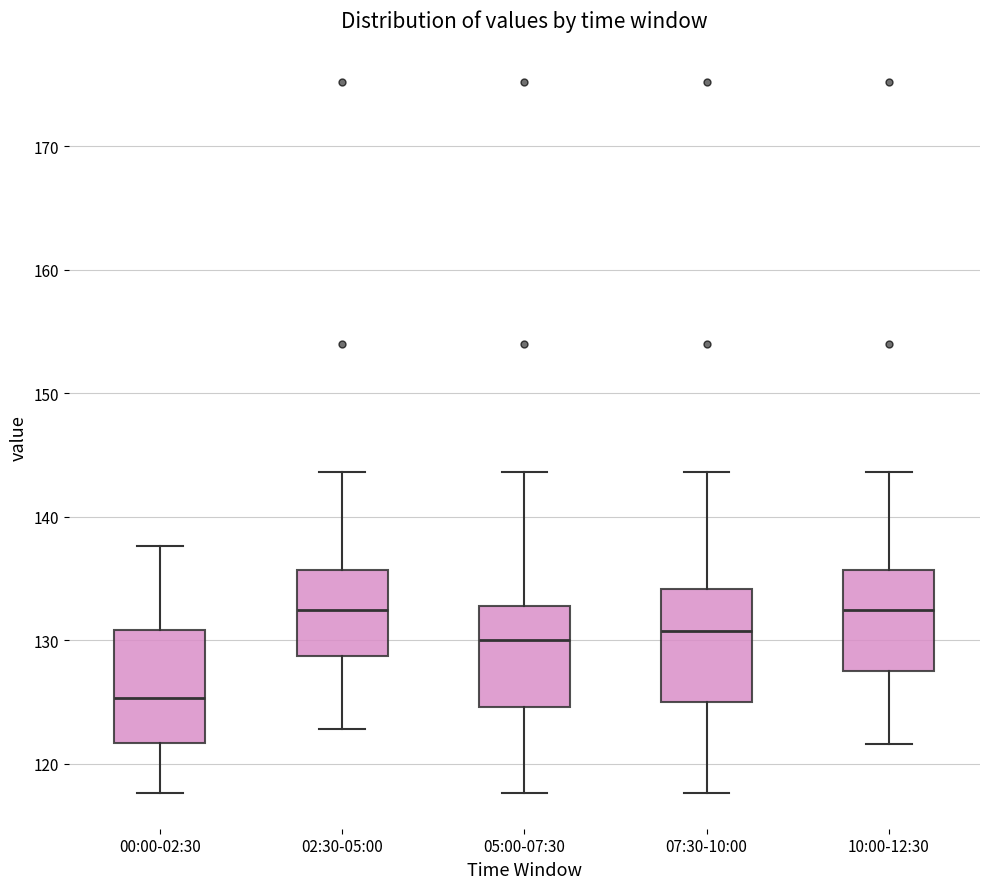

Where is the upper edge of the box for 00:00-02:30 on the y-axis? The values are not printed on the chart, so give them approximately, as read against the axis.

131